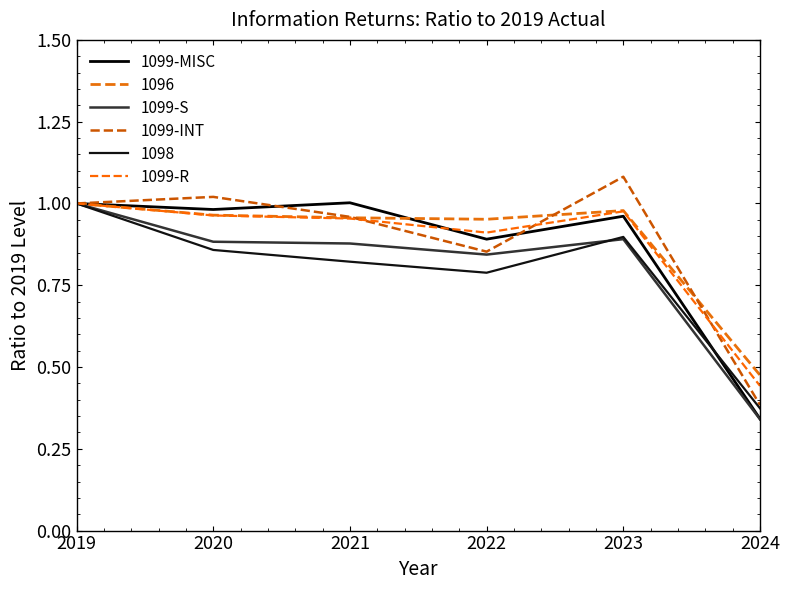

Which has a higher value, 2021 or 2023?

2021